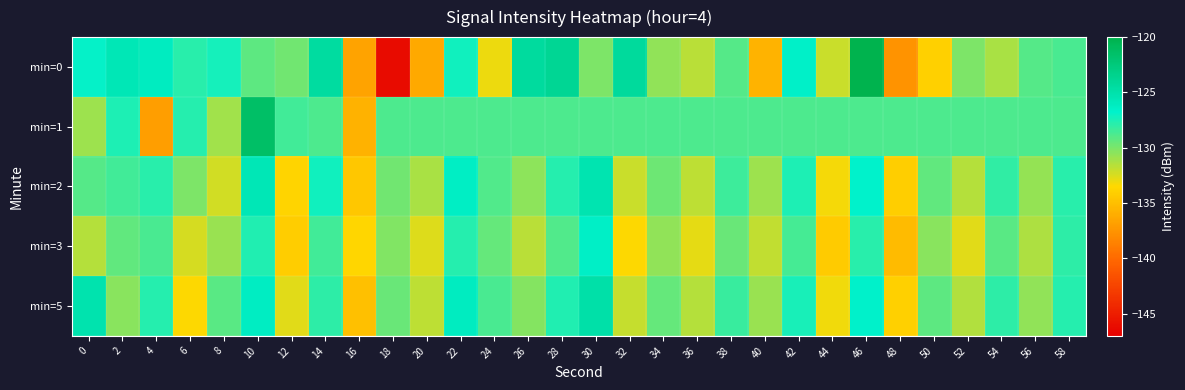

List the series in order of their peak value, lowest first.

min=3, min=2, min=5, min=1, min=0